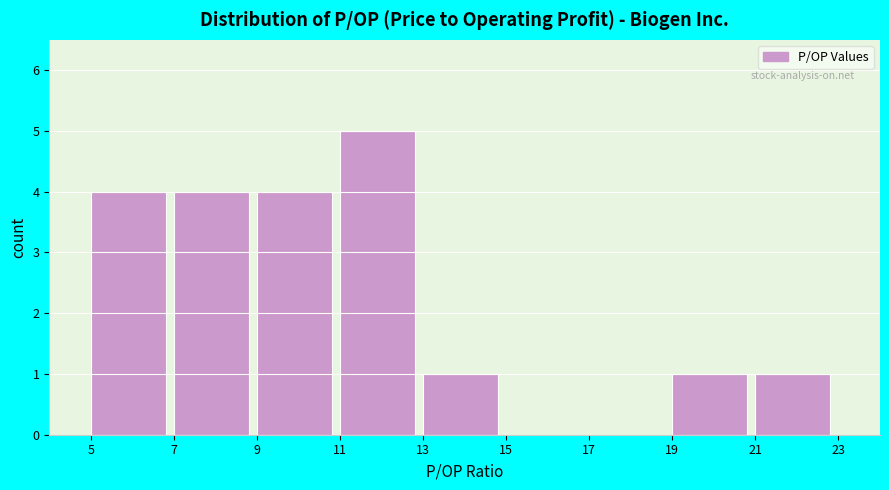

Over which range of the x-axis is the bar tallest?

11 to 13